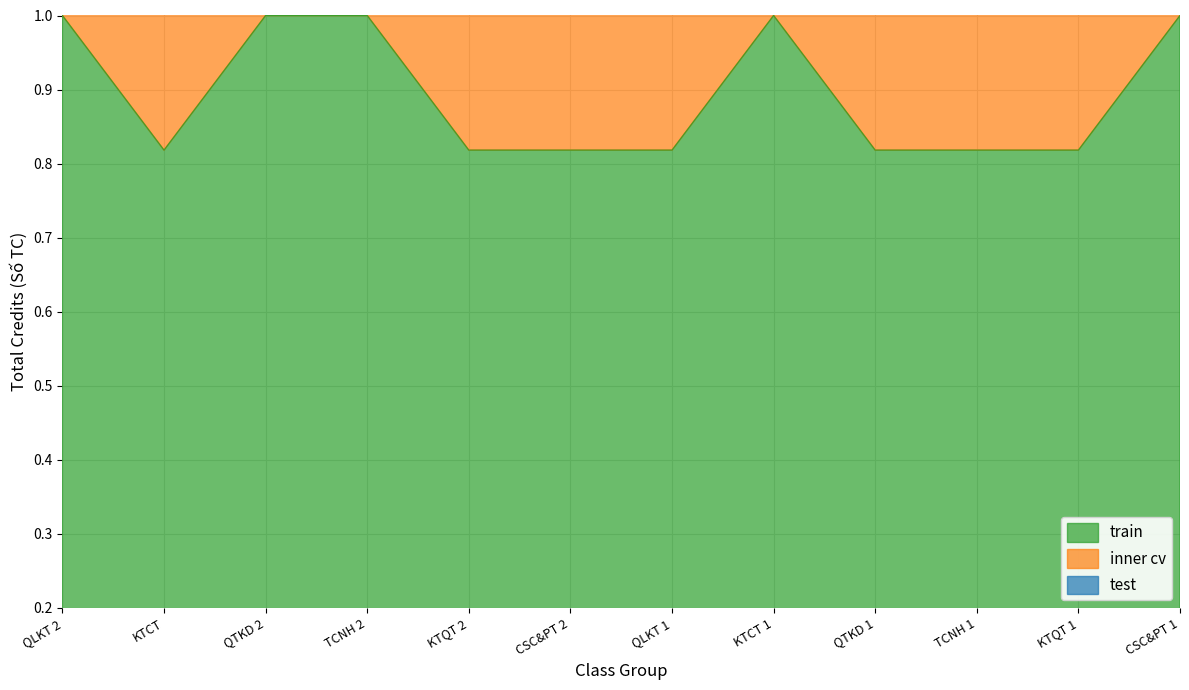

What is the maximum value for train?

1.0